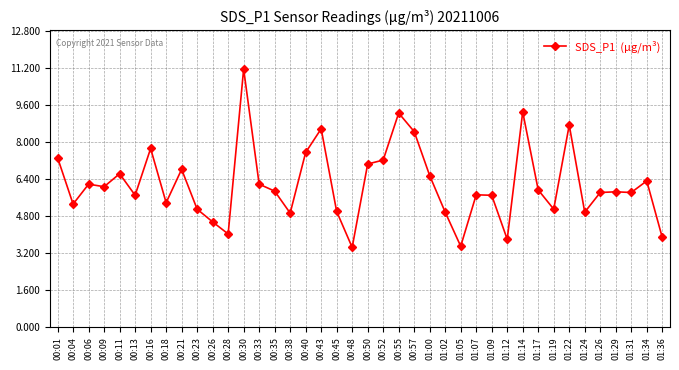

What is the change in value from 01:17 to 01:19?

-0.8